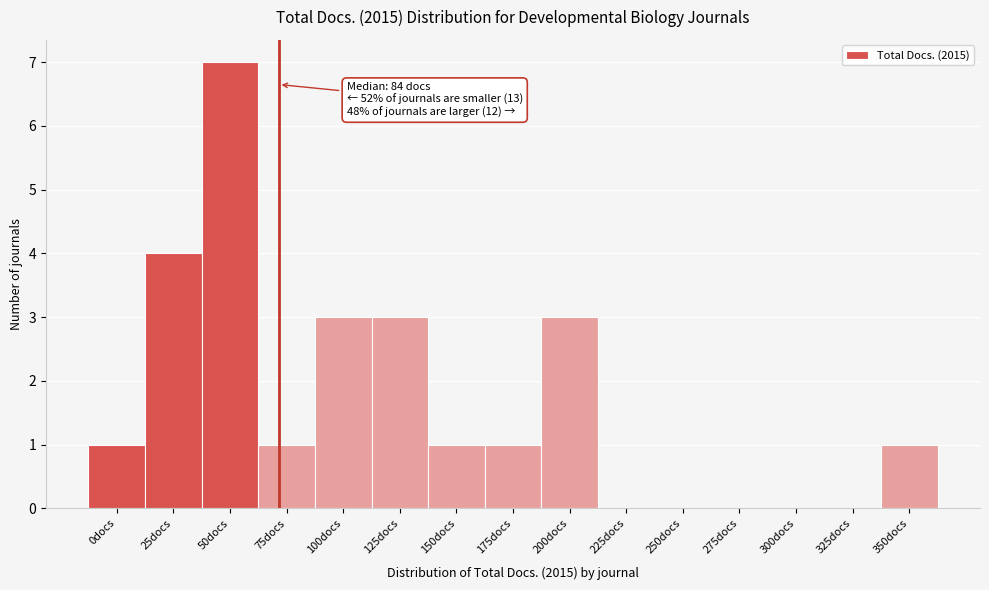

Reading left to right, transcribe all the data shown in this chart.

0docs=1	25docs=4	50docs=7	75docs=1	100docs=3	125docs=3	150docs=1	175docs=1	200docs=3	225docs=0	250docs=0	275docs=0	300docs=0	325docs=0	350docs=1